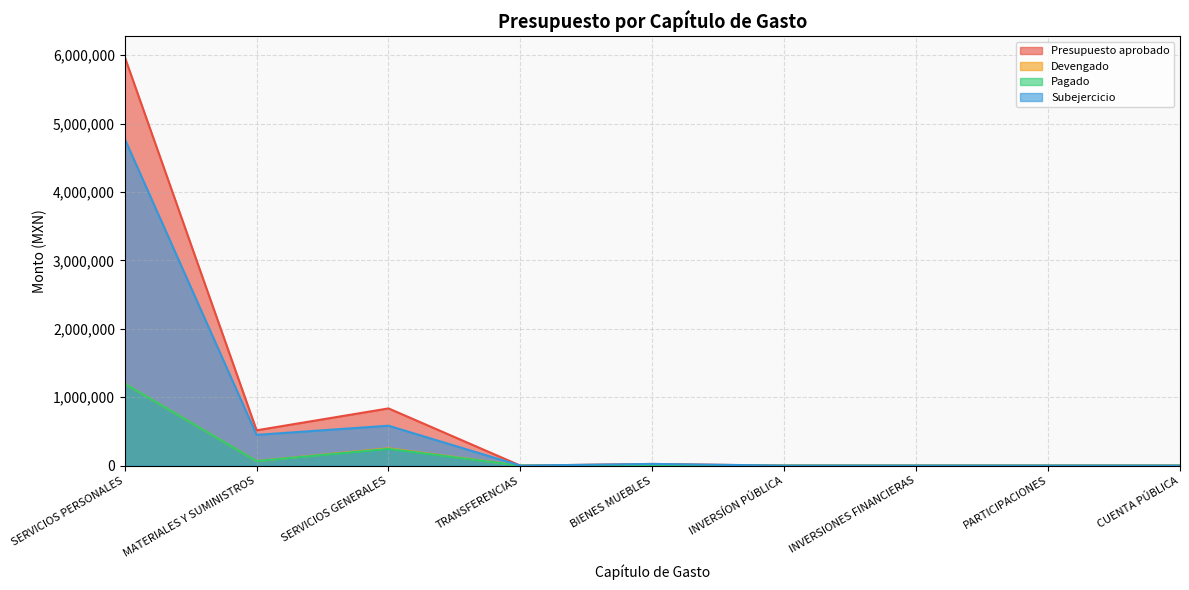

Which series has the largest range (max minus min)?

Presupuesto aprobado